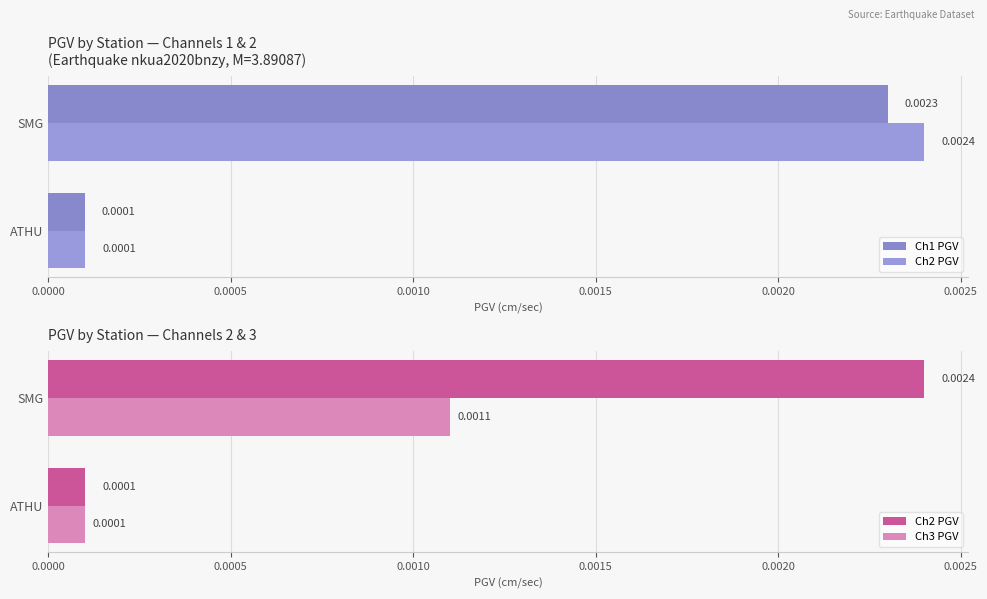

Which series changed the most between 0.0000 and 0.0005?

Ch2 PGV